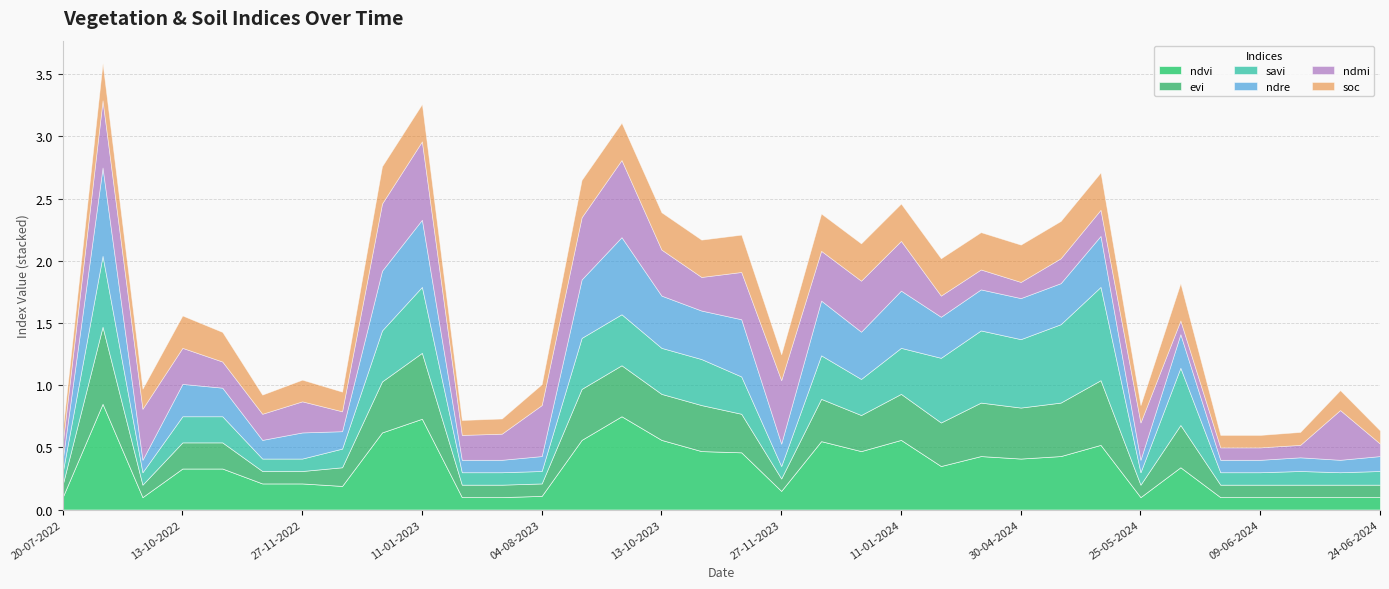

Which has a higher value, 05-05-2024 or 01-01-2024?

01-01-2024